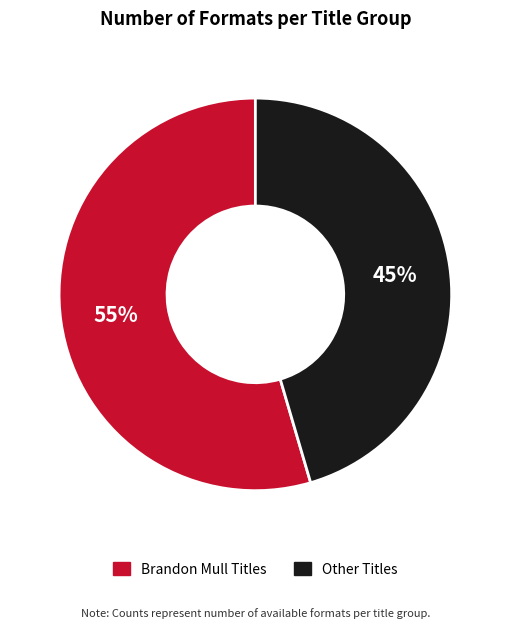

Which slice is the largest?

Brandon Mull Titles